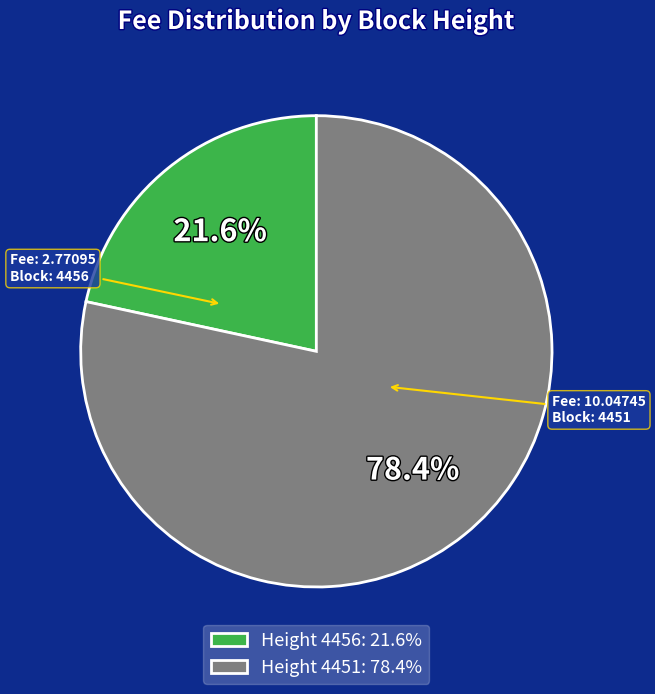

To the nearest percent, what is the average slice percentage?

50%